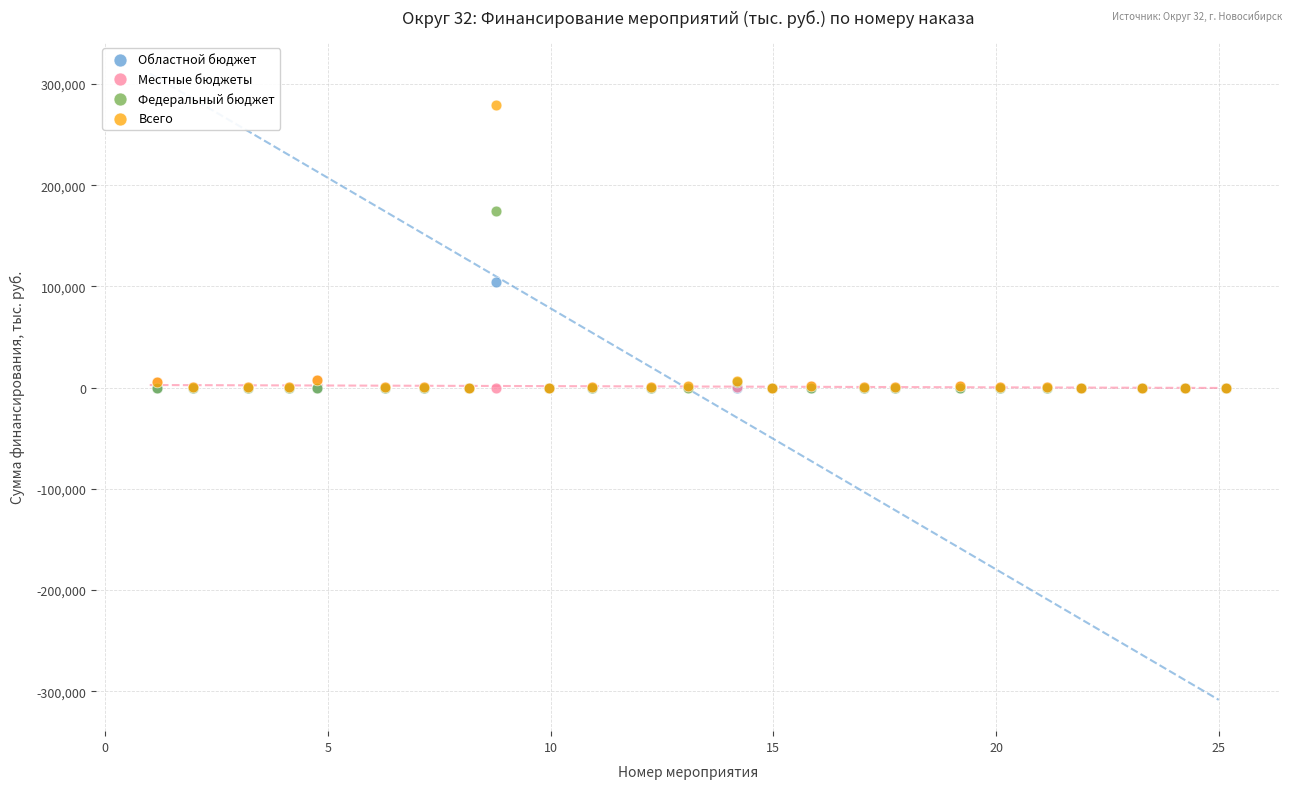

What are all the series names shown in the legend?

Областной бюджет, Местные бюджеты, Федеральный бюджет, Всего